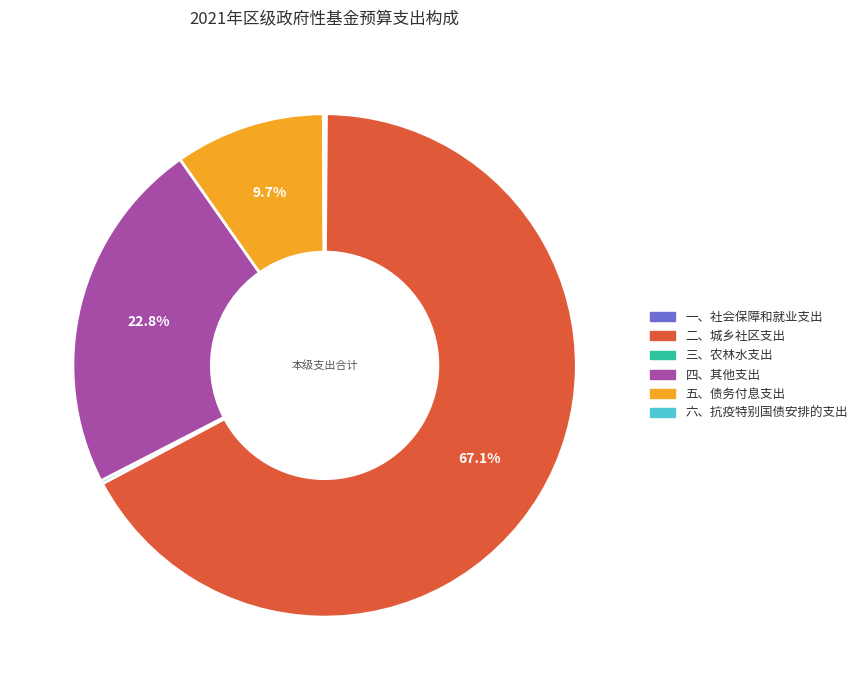

Does 二、城乡社区支出 account for over 50% of the chart?

Yes